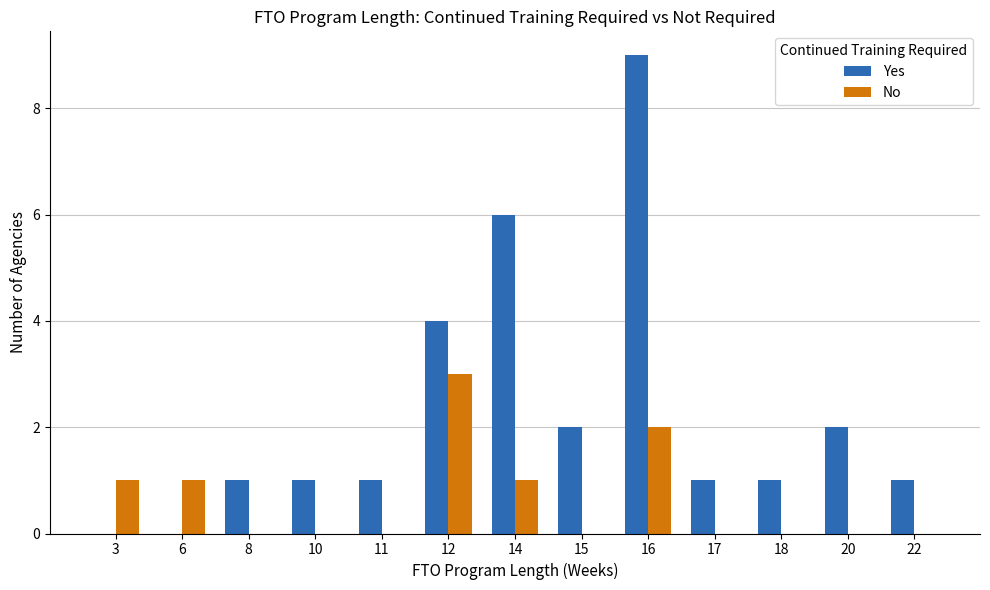

At which category is the sum across all series the highest?

16